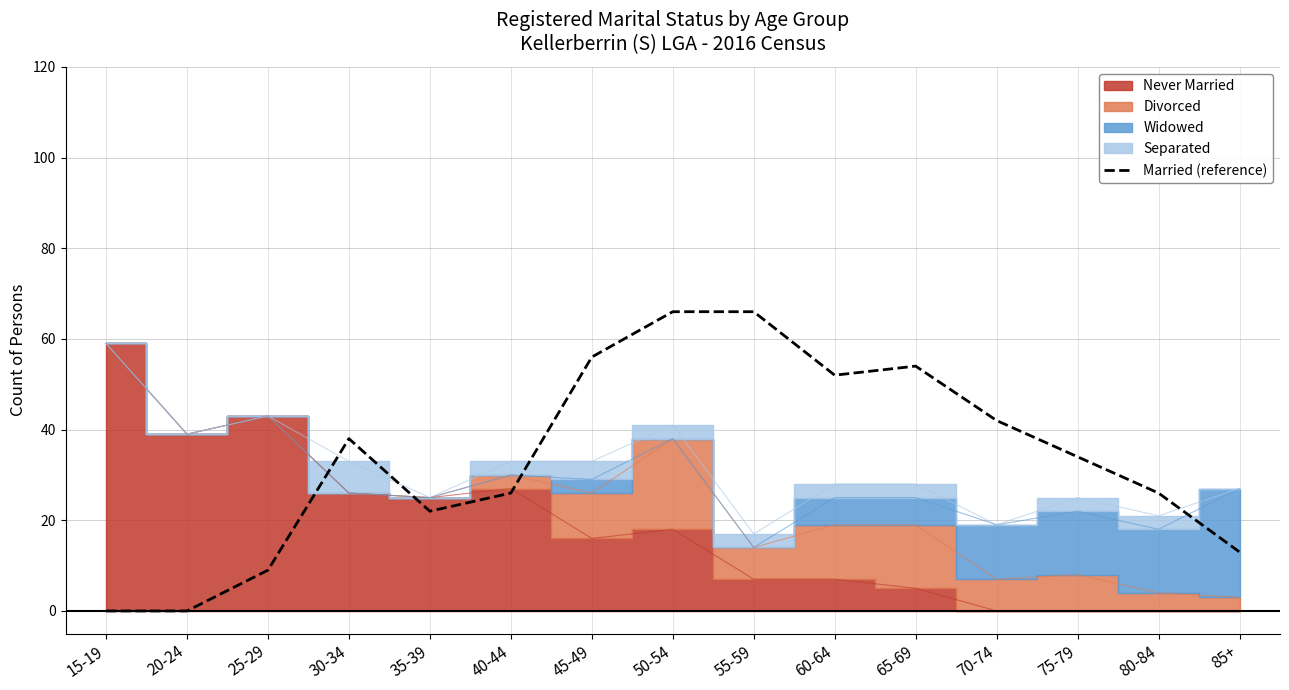

Rank the categories by value from lowest to highest.

15-19, 20-24, 25-29, 85+, 35-39, 40-44, 80-84, 75-79, 30-34, 70-74, 60-64, 65-69, 45-49, 50-54, 55-59